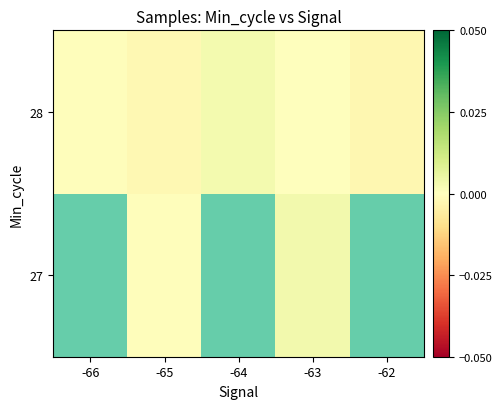

At -64, list the series in order from smallest to largest.

27, 28